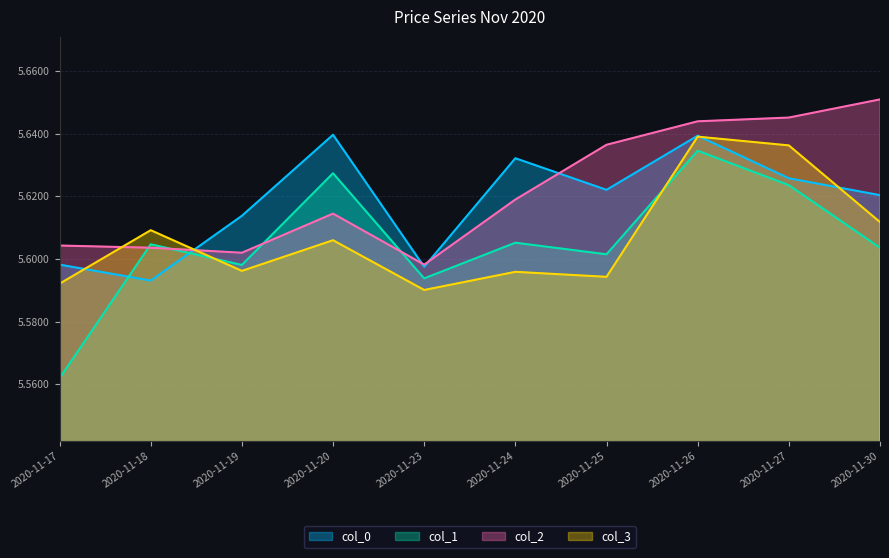

How many categories are shown in the chart?

10